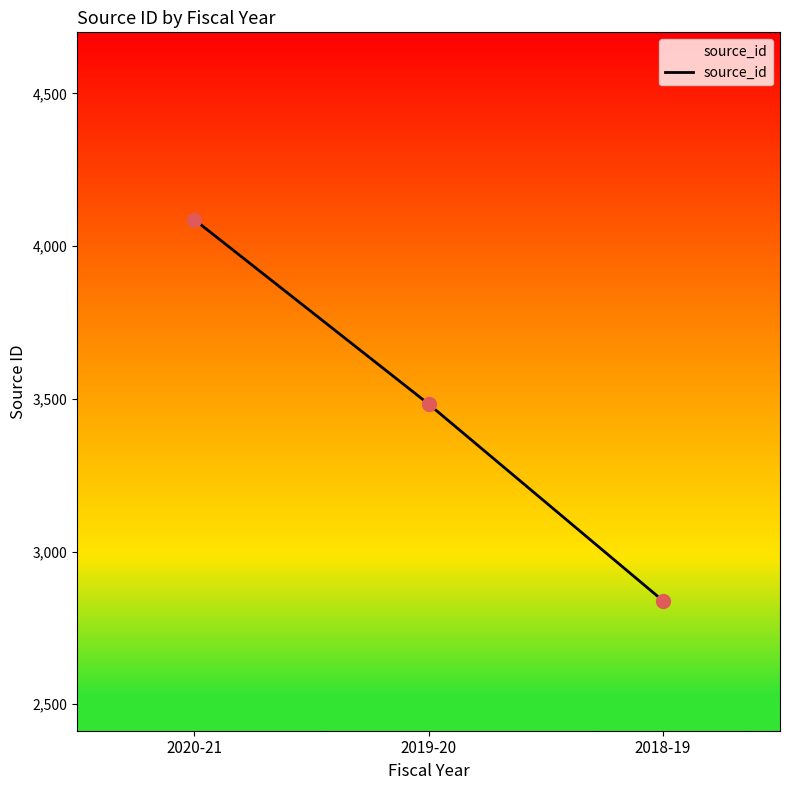

Between 2018-19 and 2020-21, which is larger?

2020-21